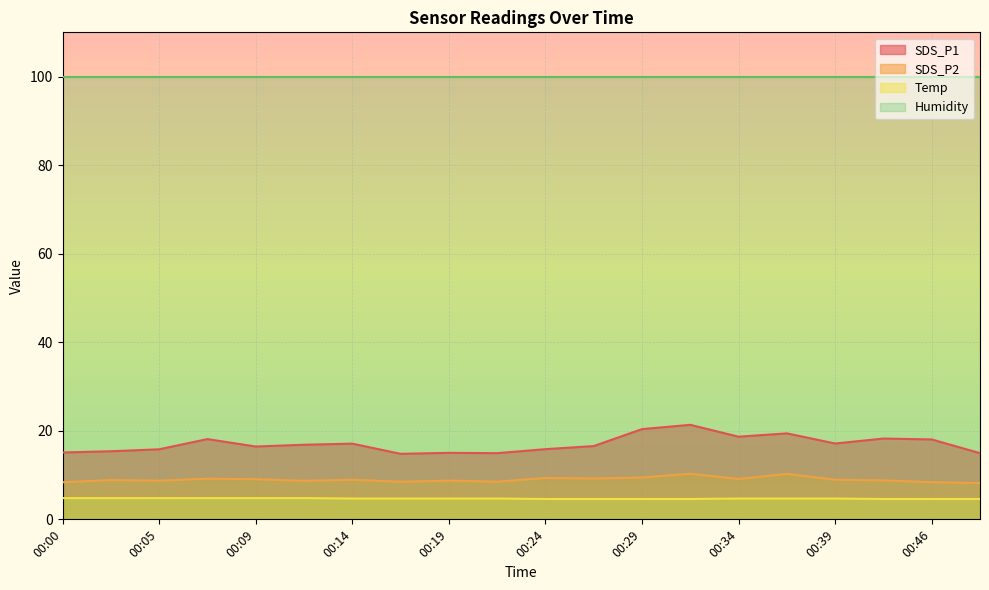

Which category has the highest value in the SDS_P2 series?

00:31